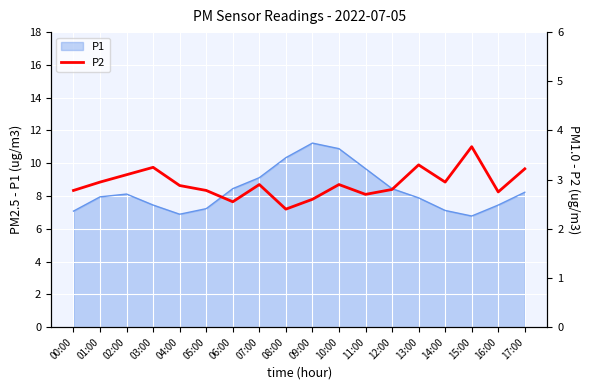

True or false: the data shows 1.5 at 17:00.

False